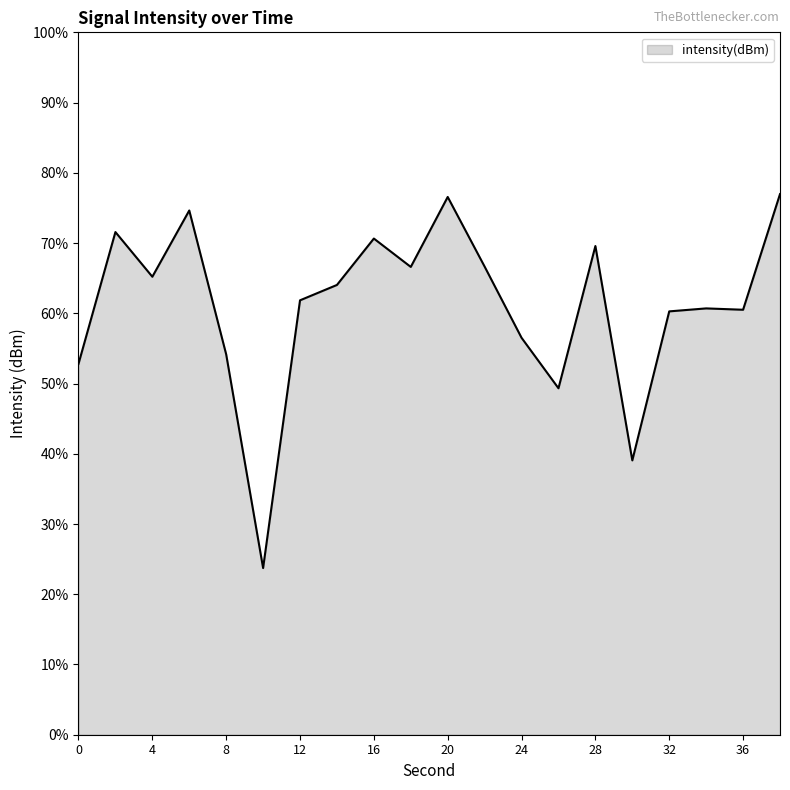

What is the difference between the maximum and minimum values?

53.2